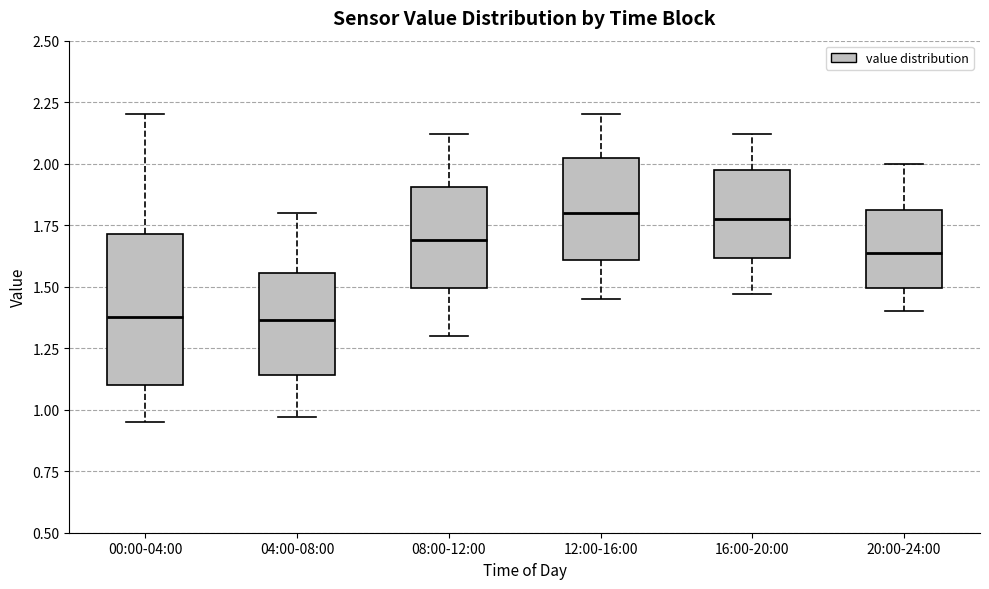

Reading left to right, read every box against the y-axis: the position of its median line, the range the box covers, and the ends of its whiskers. The values are not printed on the chart, so give them approximately, as read against the axis.

00:00-04:00: median 1.40, box 1.10 to 1.70, whiskers 0.95 to 2.20
04:00-08:00: median 1.35, box 1.15 to 1.55, whiskers 0.95 to 1.80
08:00-12:00: median 1.70, box 1.50 to 1.90, whiskers 1.30 to 2.10
12:00-16:00: median 1.80, box 1.60 to 2.00, whiskers 1.45 to 2.20
16:00-20:00: median 1.80, box 1.60 to 1.95, whiskers 1.45 to 2.10
20:00-24:00: median 1.65, box 1.50 to 1.80, whiskers 1.40 to 2.00